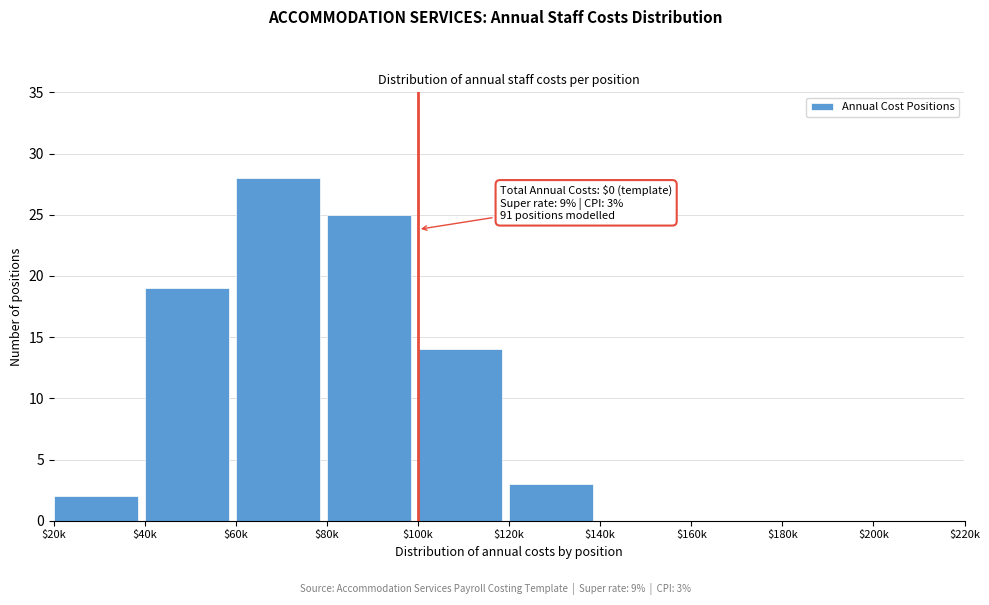

What is the approximate value at $40k?

19